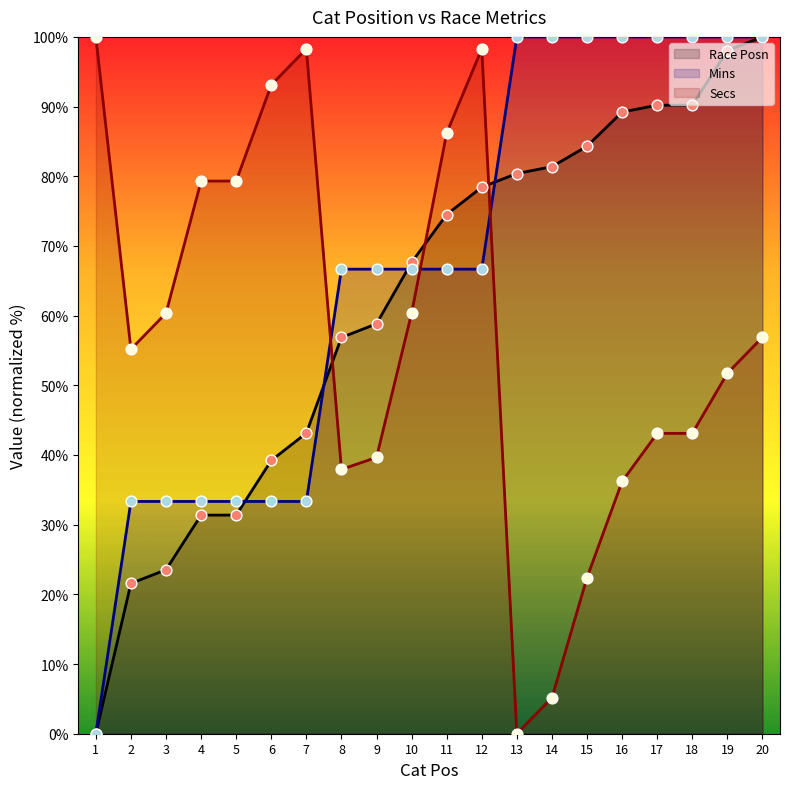

What is the total value across all series at 9?

165.1